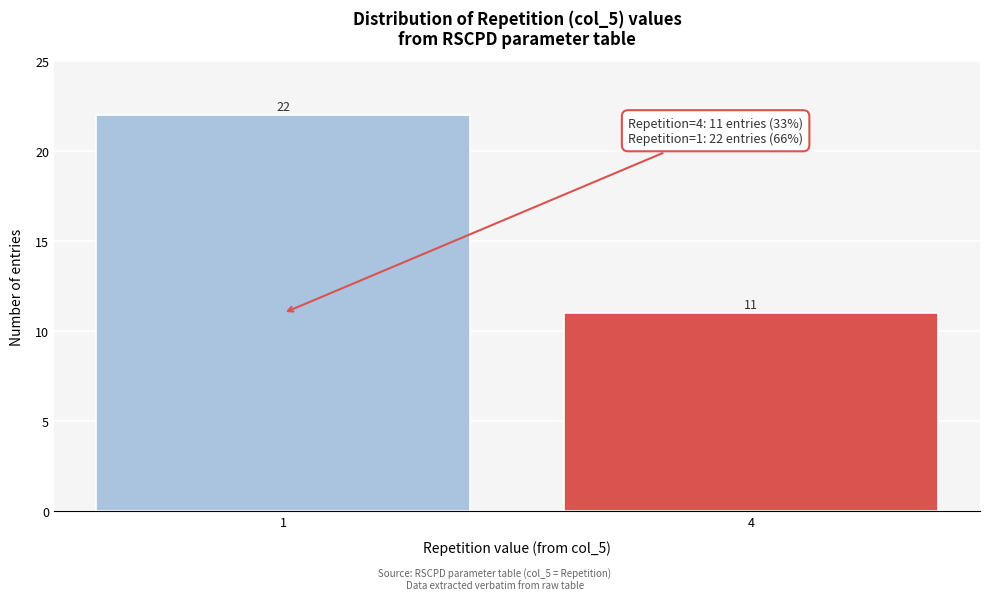

Reading left to right, transcribe all the data shown in this chart.

22	11